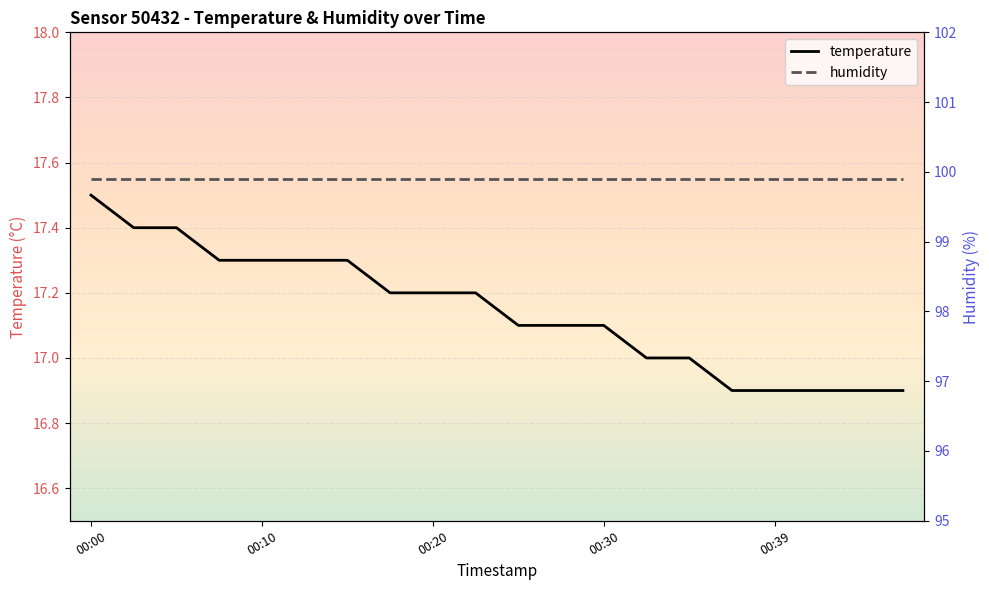

The temperature series shows 17.5 at 00:00. True or false?

True